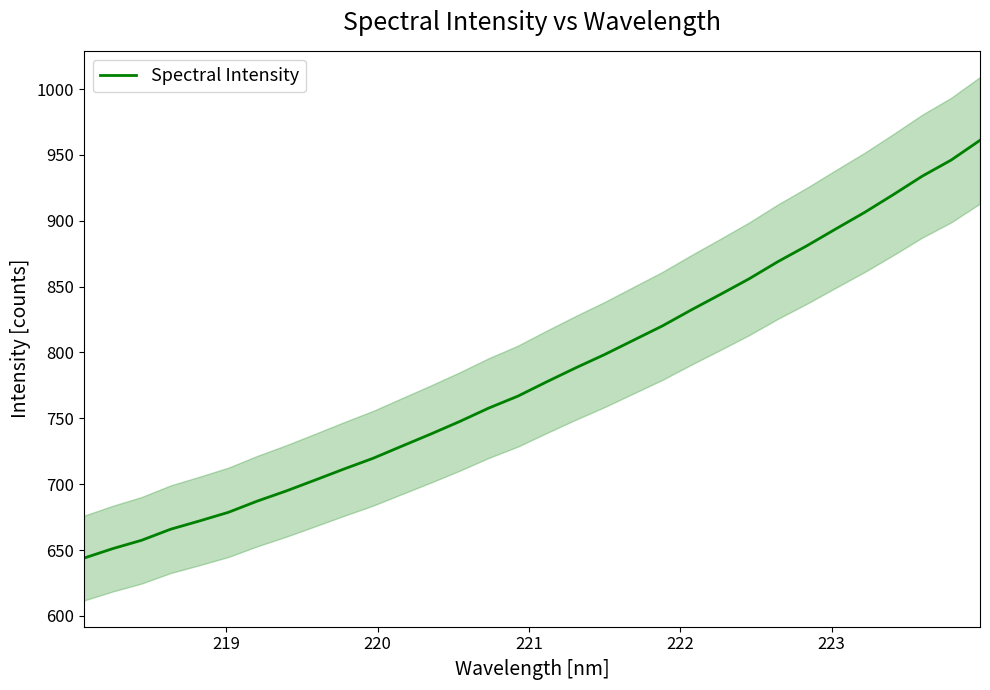

What is the highest value of the Spectral Intensity series?

961.2